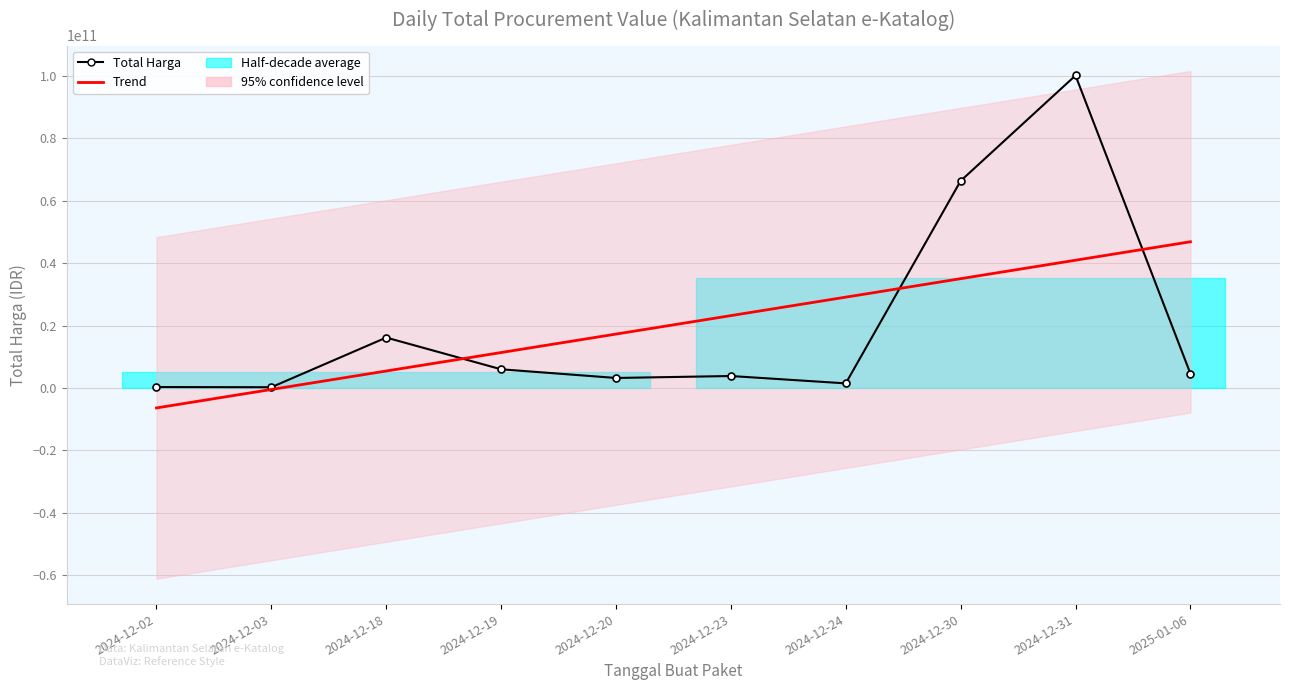

What is the total value across all series at 2024-12-18?

21586345901.2